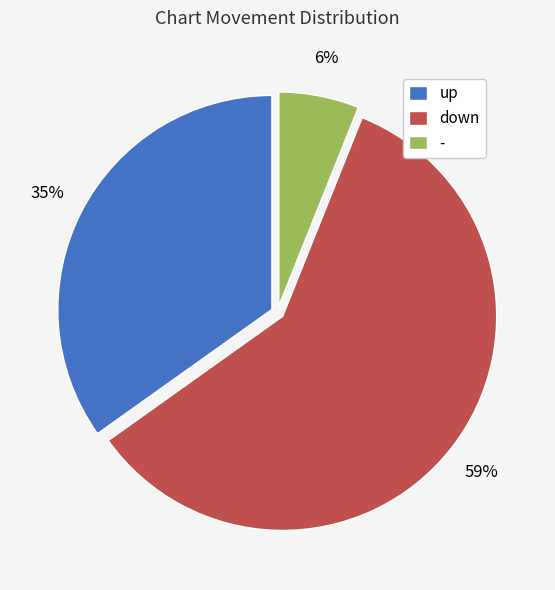

To the nearest percent, what is the difference between the - and down slice percentages?

53%